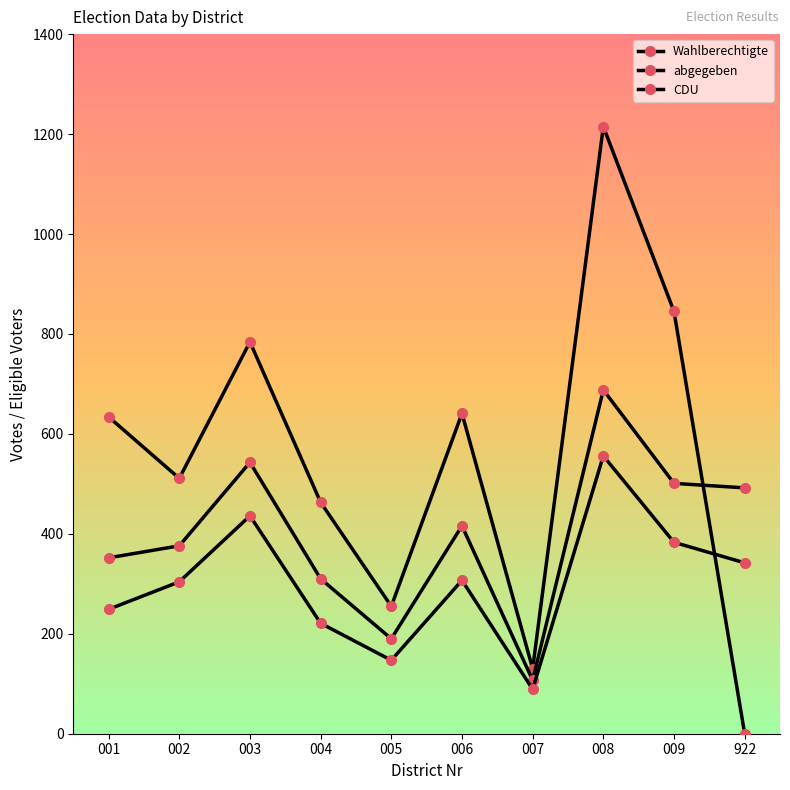

What is the value of the CDU point at the 9th from the left?

383